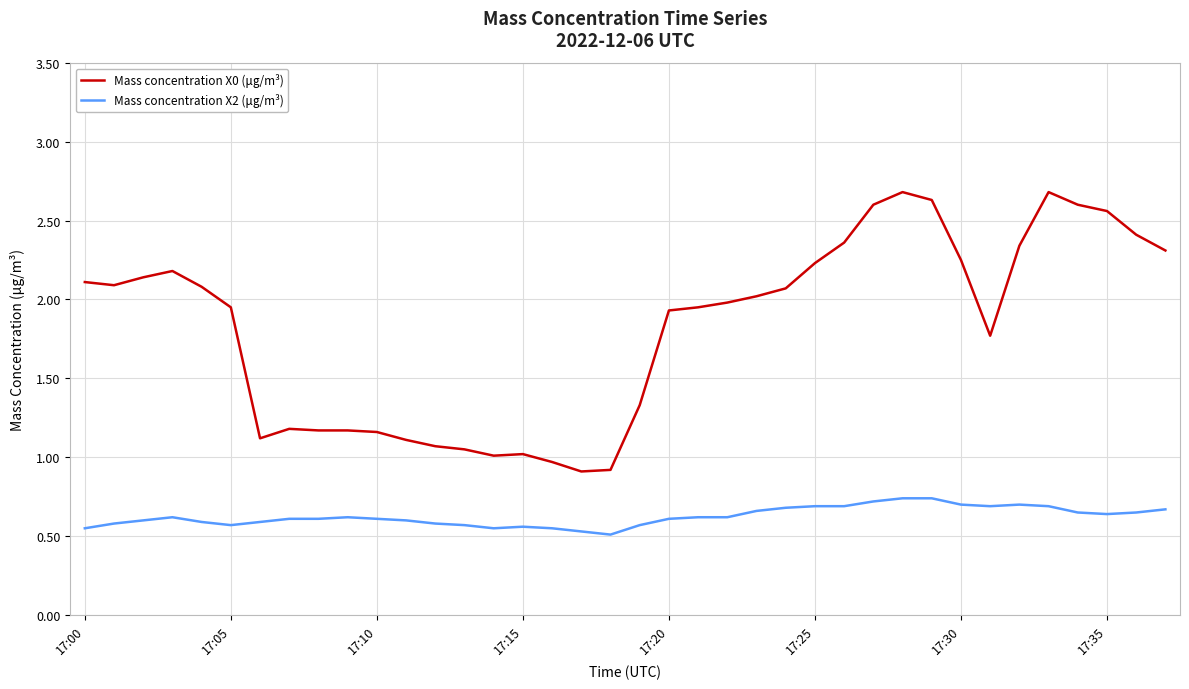

True or false: Mass concentration X0 (μg/m³) and Mass concentration X2 (μg/m³) cross at least once.

False